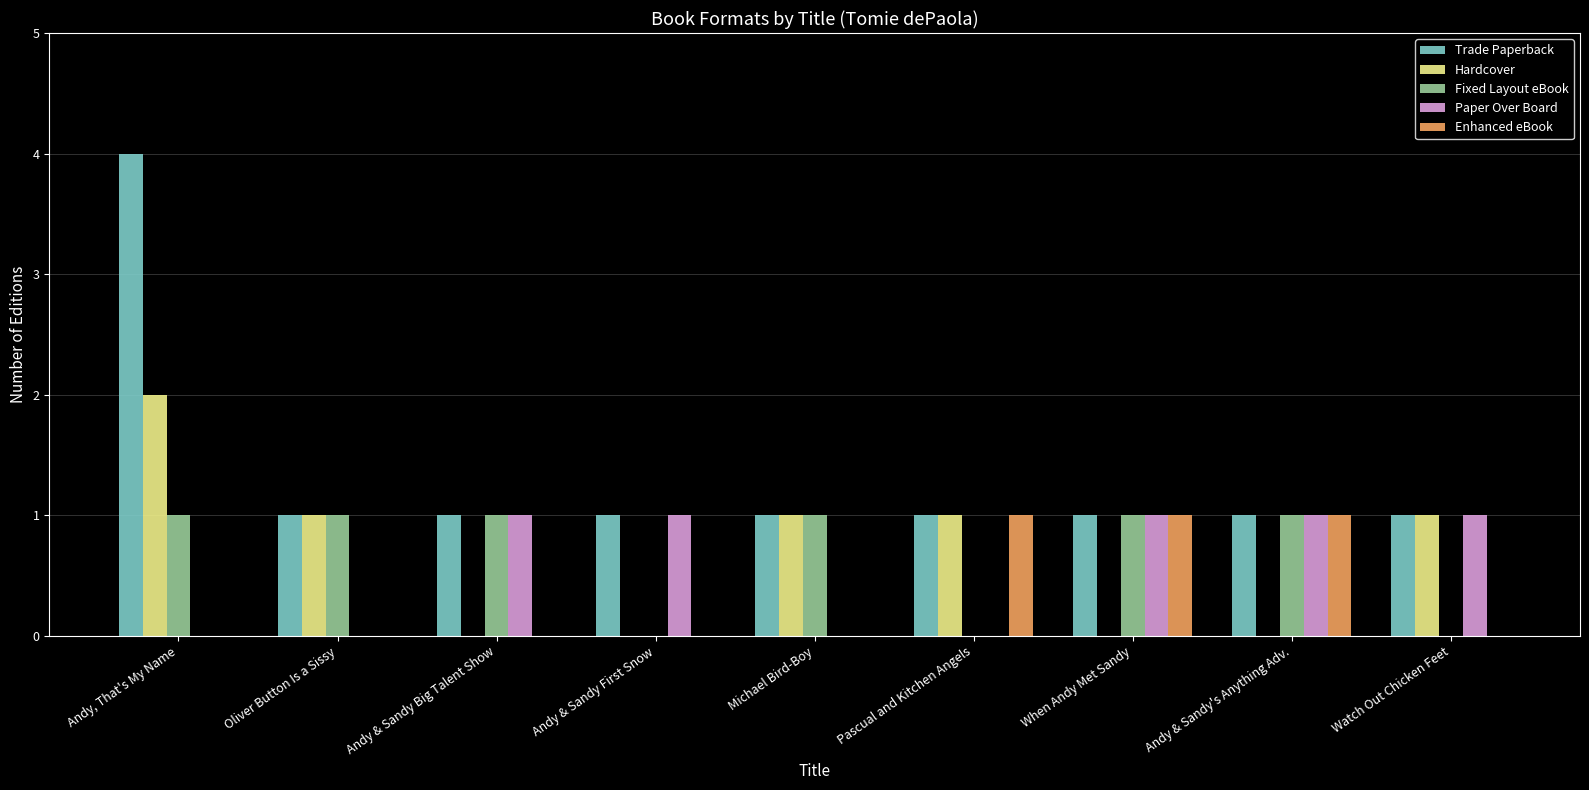

Reading right to left, what are all the values shown in this chart?

Trade Paperback: 1	1	1	1	1	1	1	1	4
Hardcover: 1	0	0	1	1	0	0	1	2
Fixed Layout eBook: 0	1	1	0	1	0	1	1	1
Paper Over Board: 1	1	1	0	0	1	1	0	0
Enhanced eBook: 0	1	1	1	0	0	0	0	0